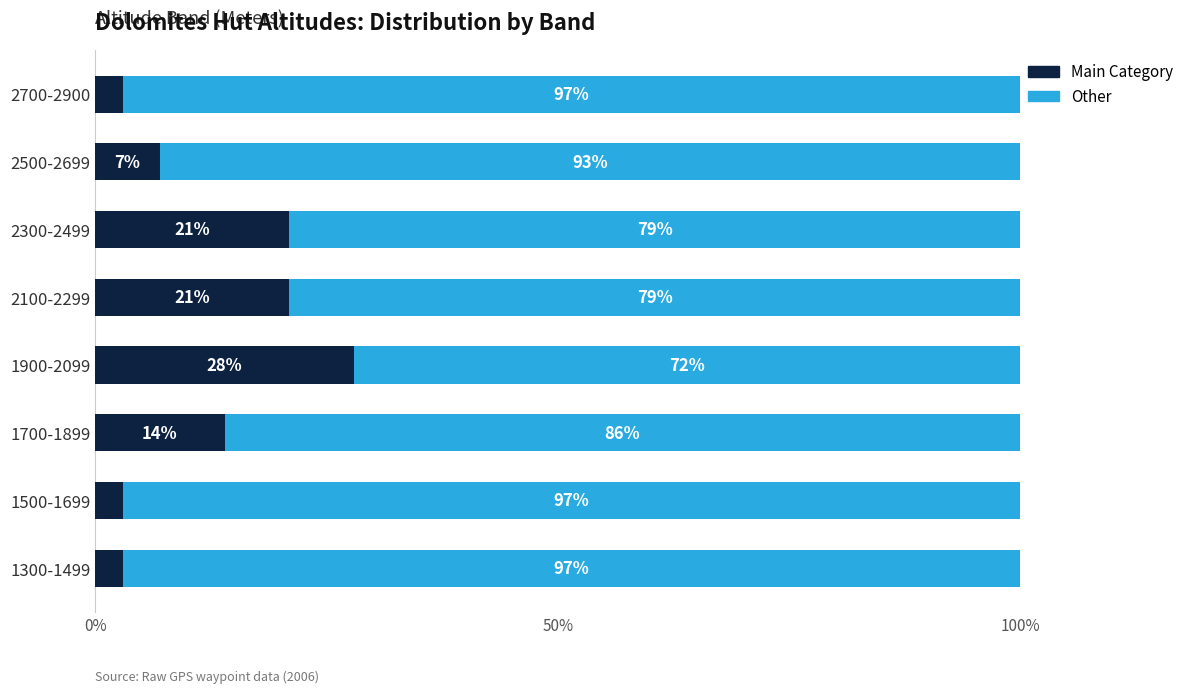

At which label does Main Category reach its peak?

1900-2099